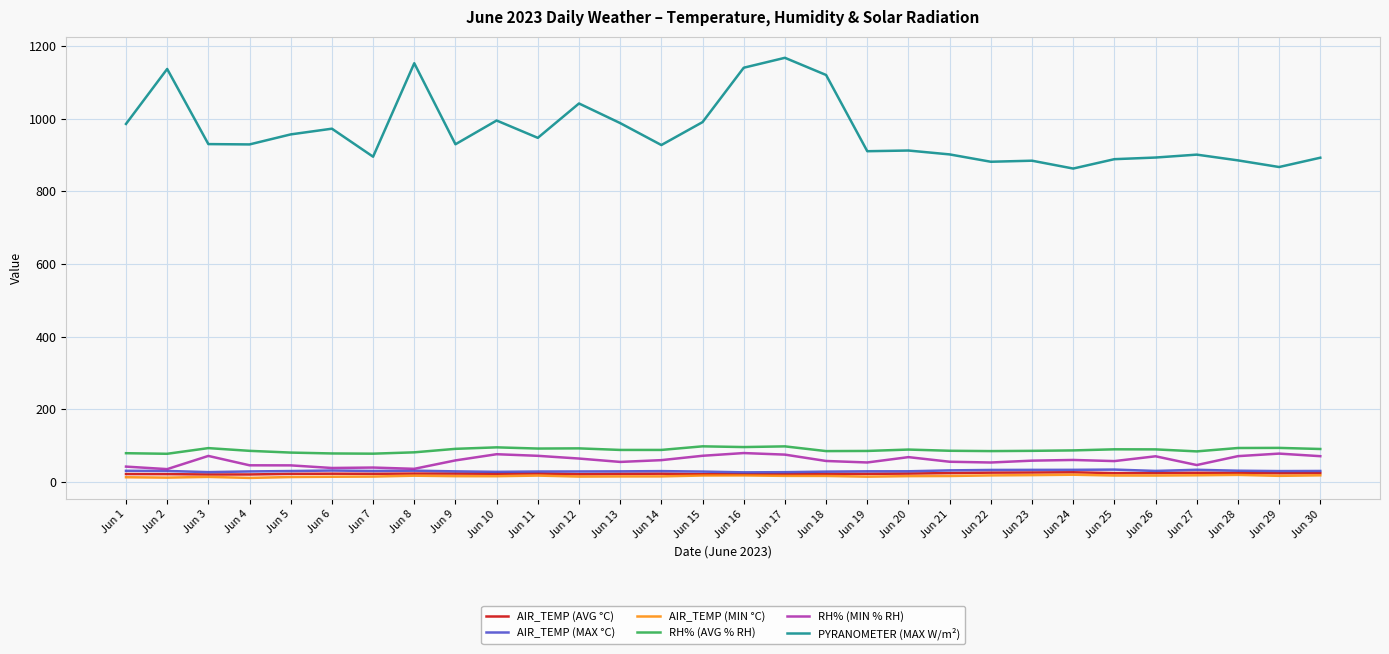

Which series has the largest total across all categories?

PYRANOMETER (MAX W/m²)